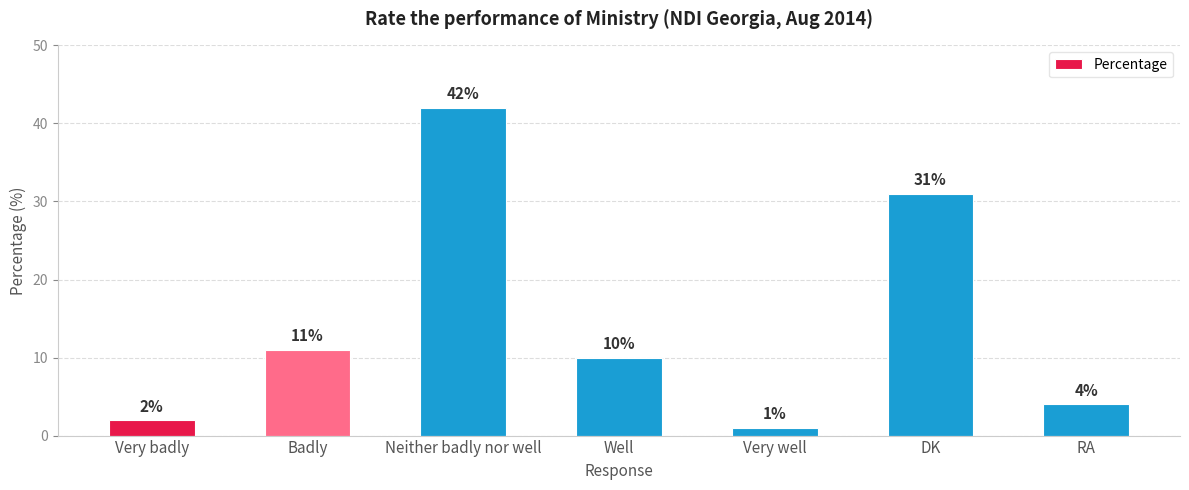

What is the label of the 1st bar from the left?

Very badly